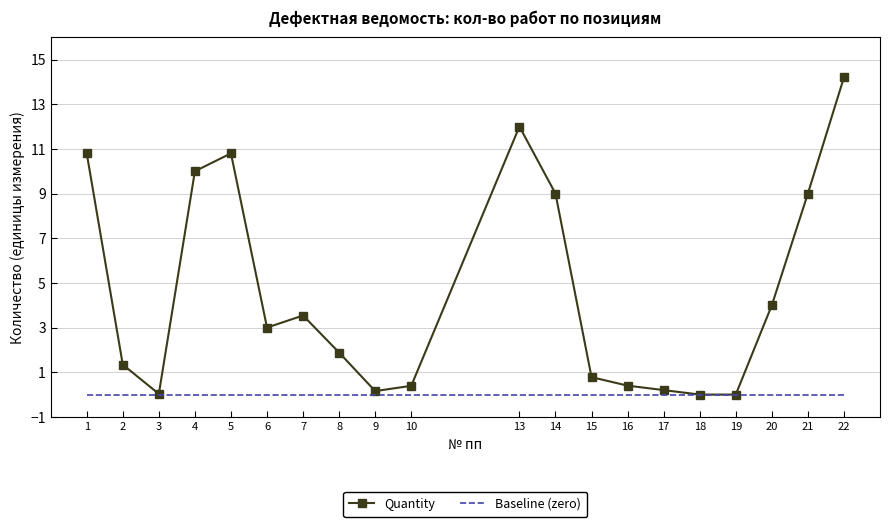

At which label does Quantity reach its peak?

22